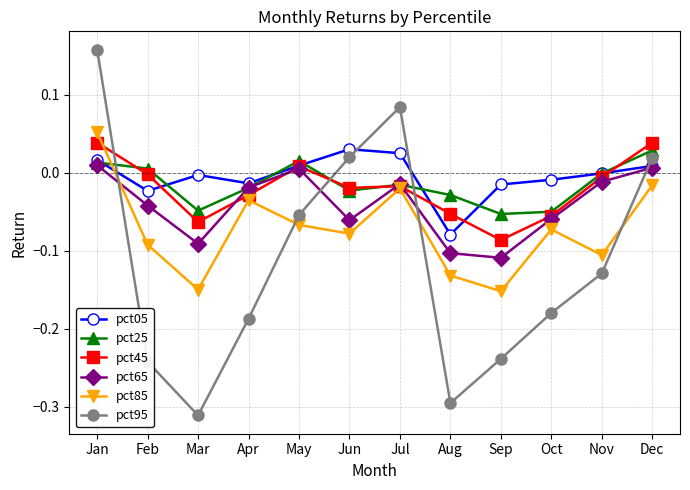

What are all the series names shown in the legend?

pct05, pct25, pct45, pct65, pct85, pct95